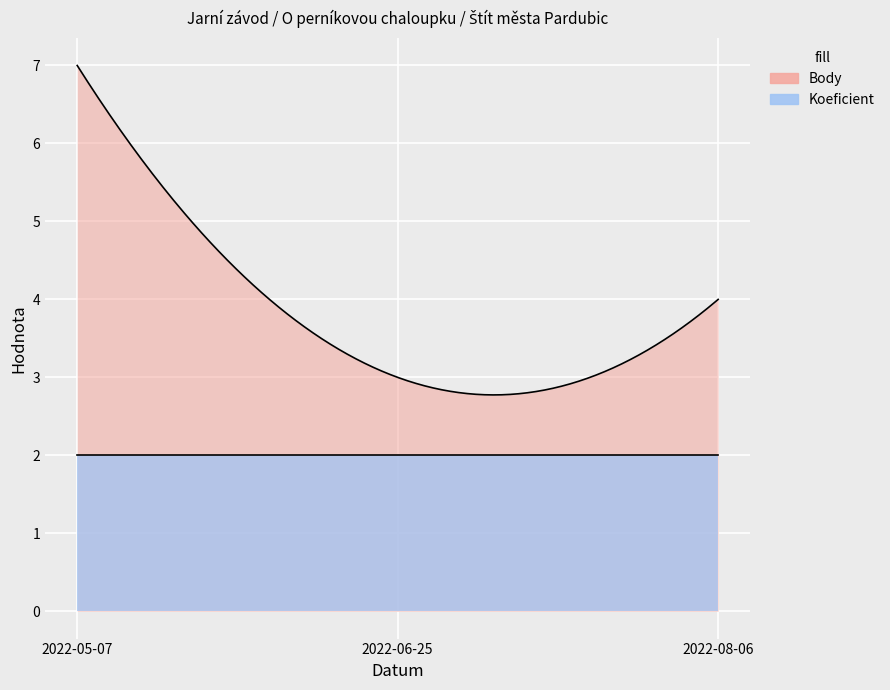

What is the label of the 2nd point from the right?

2022-06-25